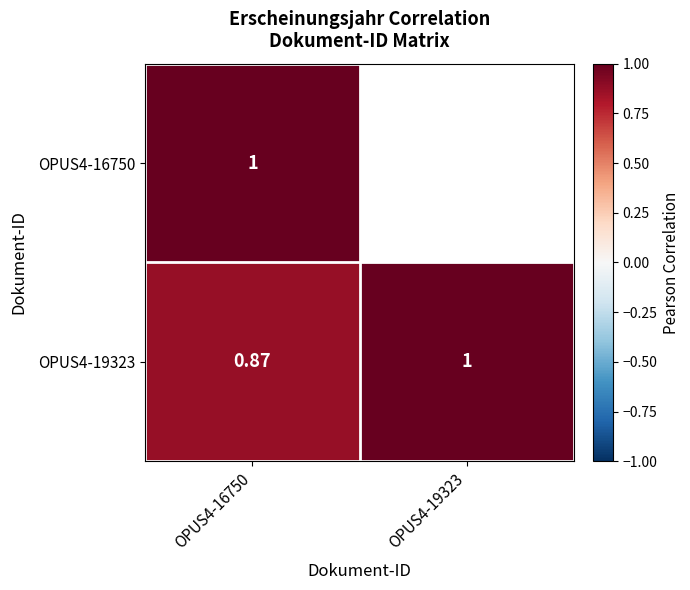

Rank the categories by OPUS4-19323 value from lowest to highest.

OPUS4-16750, OPUS4-19323